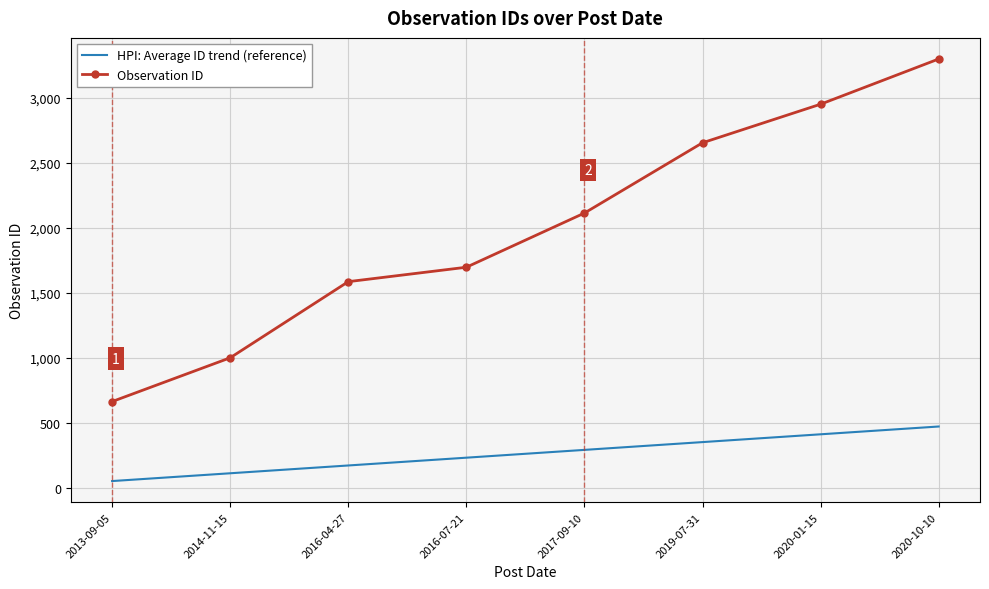

Rank the series at 2017-09-10 from lowest to highest value.

HPI: Average ID trend (reference), Observation ID